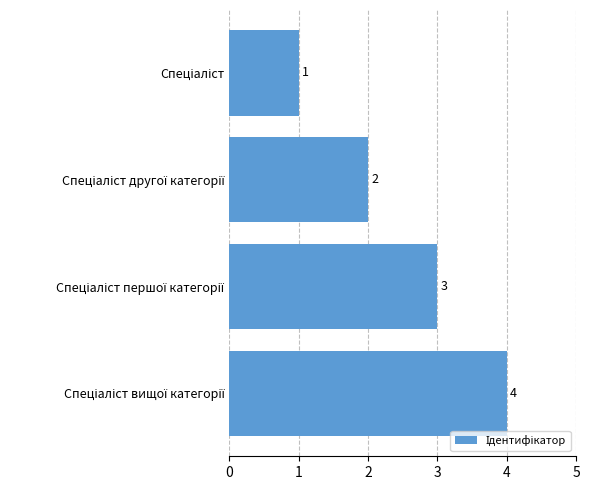

What is the greatest value displayed?

4